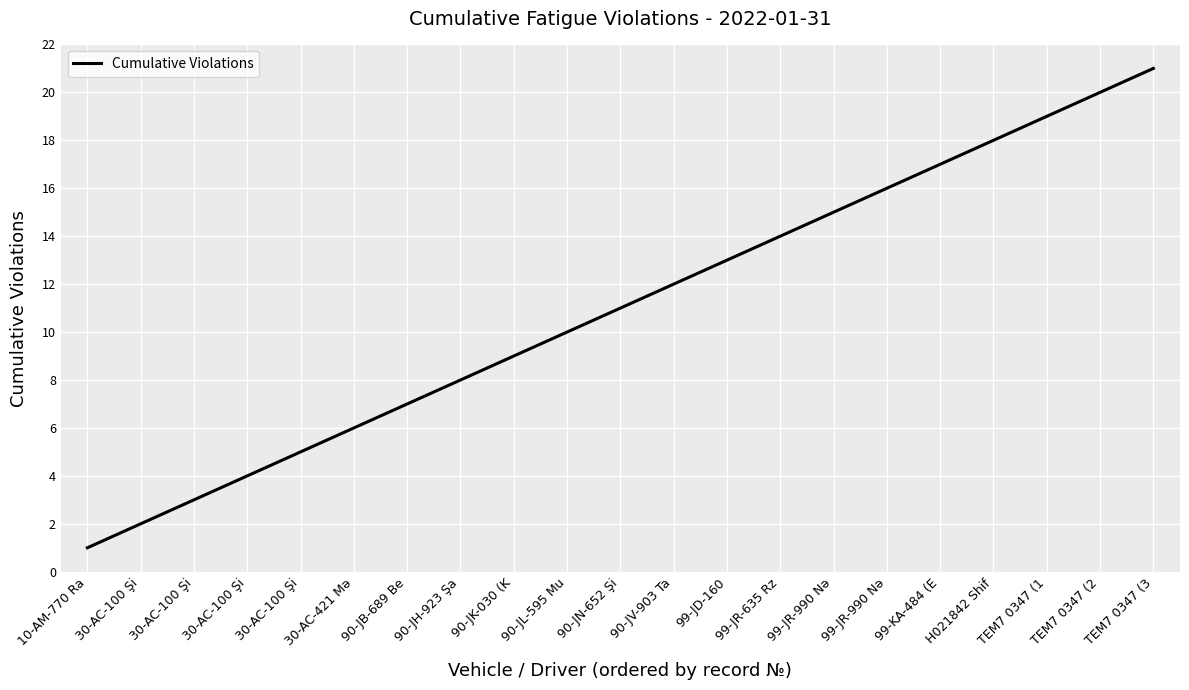

Reading right to left, what are all the values shown in this chart?

TEM7 0347 (3=21	TEM7 0347 (2=20	TEM7 0347 (1=19	H021842 Shif=18	99-KA-484 (E=17	99-JR-990 Nə=16	99-JR-990 Nə=15	99-JR-635 Rz=14	99-JD-160=13	90-JV-903 Ta=12	90-JN-652 Şi=11	90-JL-595 Mu=10	90-JK-030 (K=9	90-JH-923 Şa=8	90-JB-689 Be=7	30-AC-421 Mə=6	30-AC-100 Şi=5	30-AC-100 Şi=4	30-AC-100 Şi=3	30-AC-100 Şi=2	10-AM-770 Ra=1